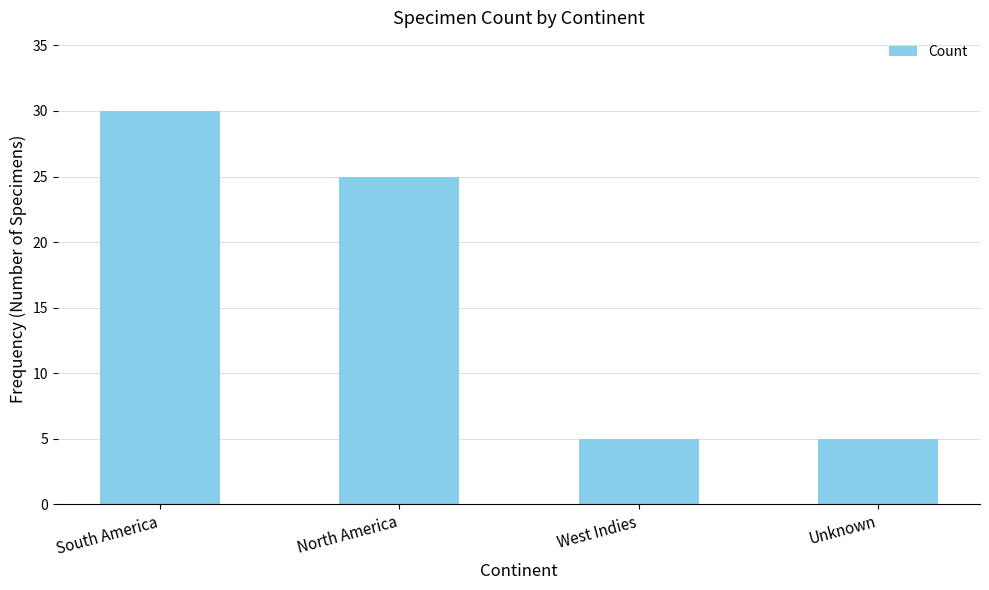

Count the number of categories in the chart.

4